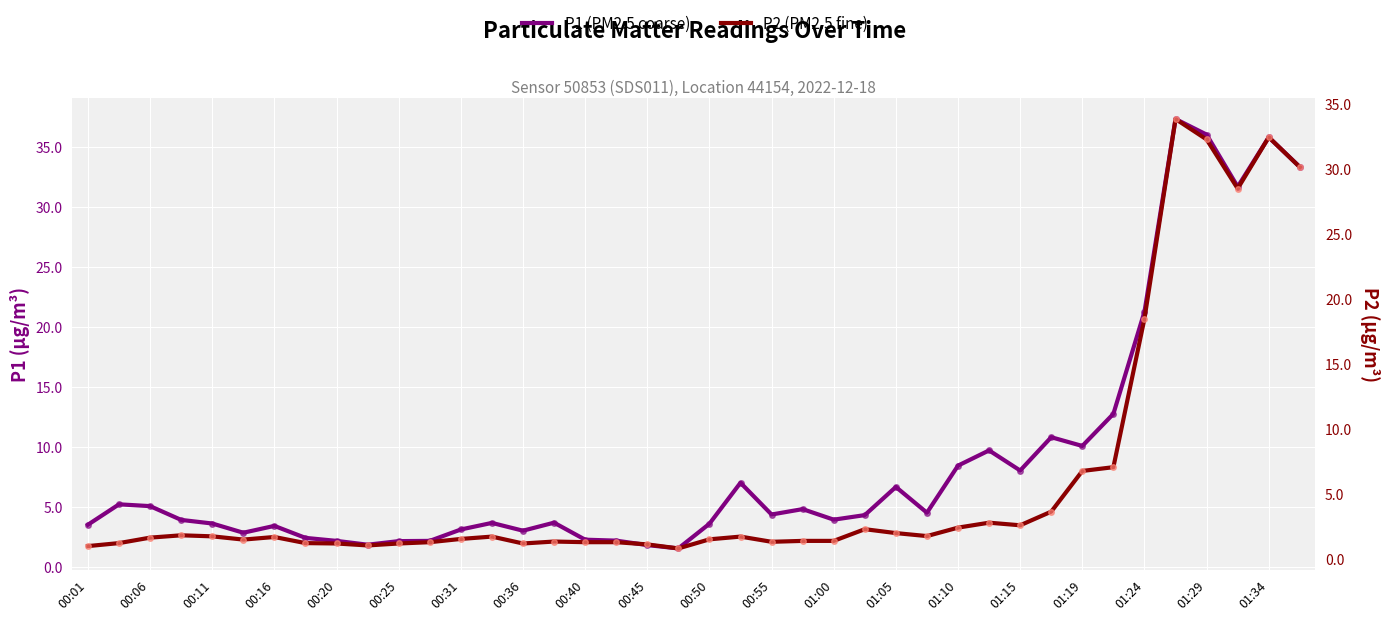

True or false: P2 (PM2.5 fine) and P1 (PM2.5 coarse) cross at least once.

False